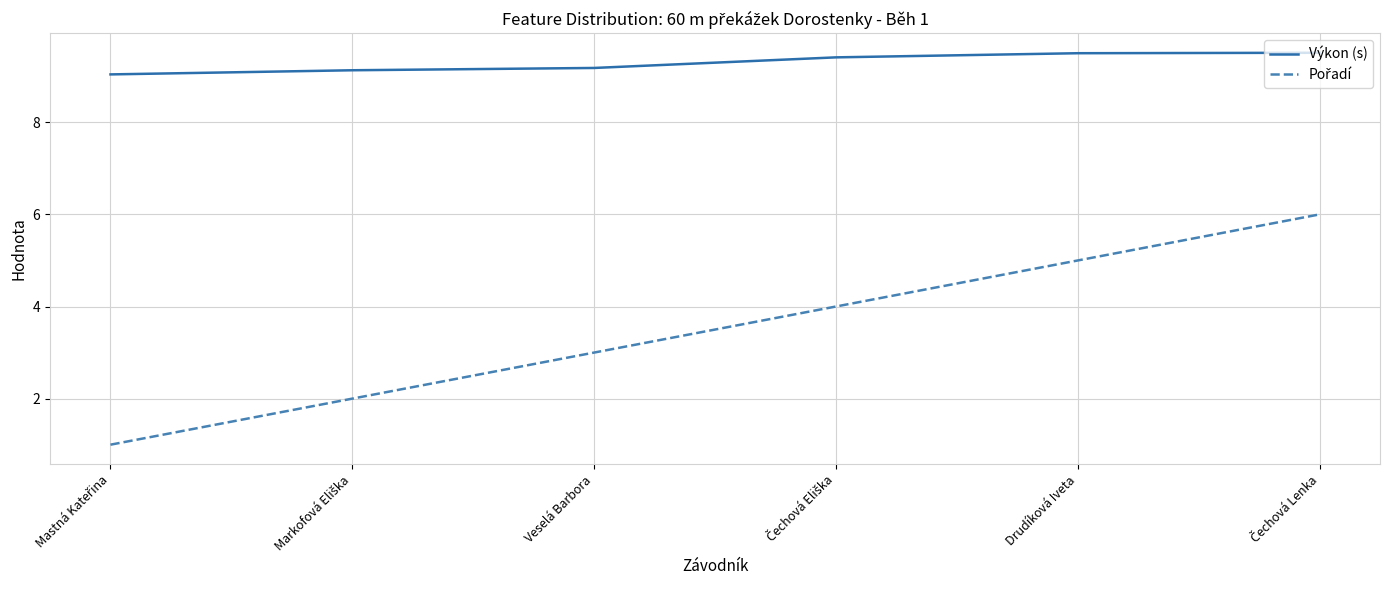

What is the smallest value displayed?

1.0